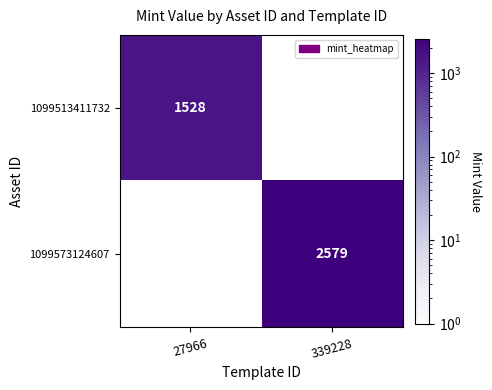

The 1099573124607 series shows 872 at 339228. True or false?

False